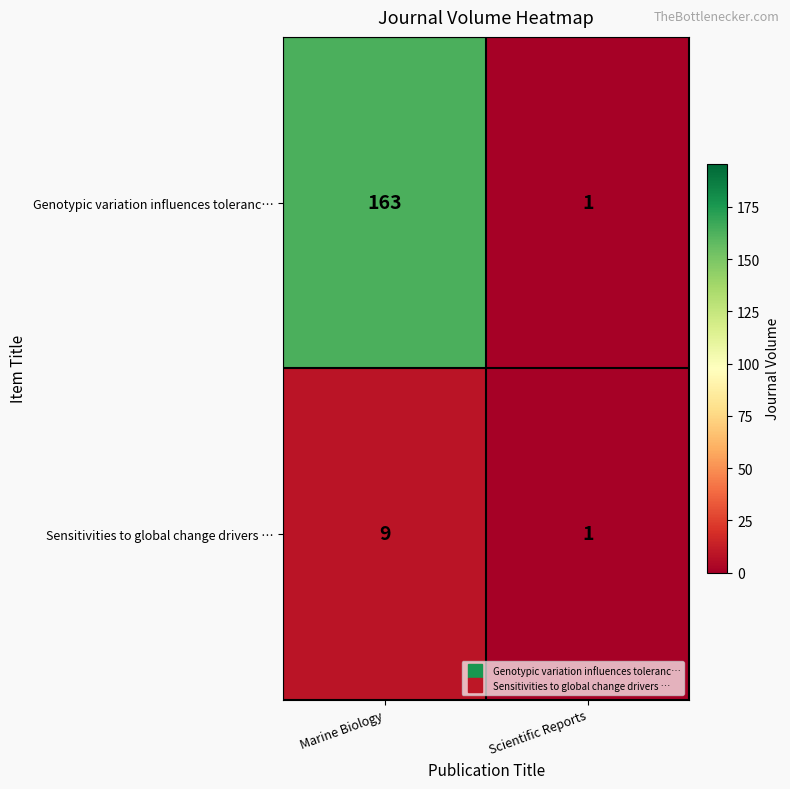

Reading right to left, transcribe all the data shown in this chart.

Genotypic variation influences toleranc…: 1	163
Sensitivities to global change drivers …: 1	9